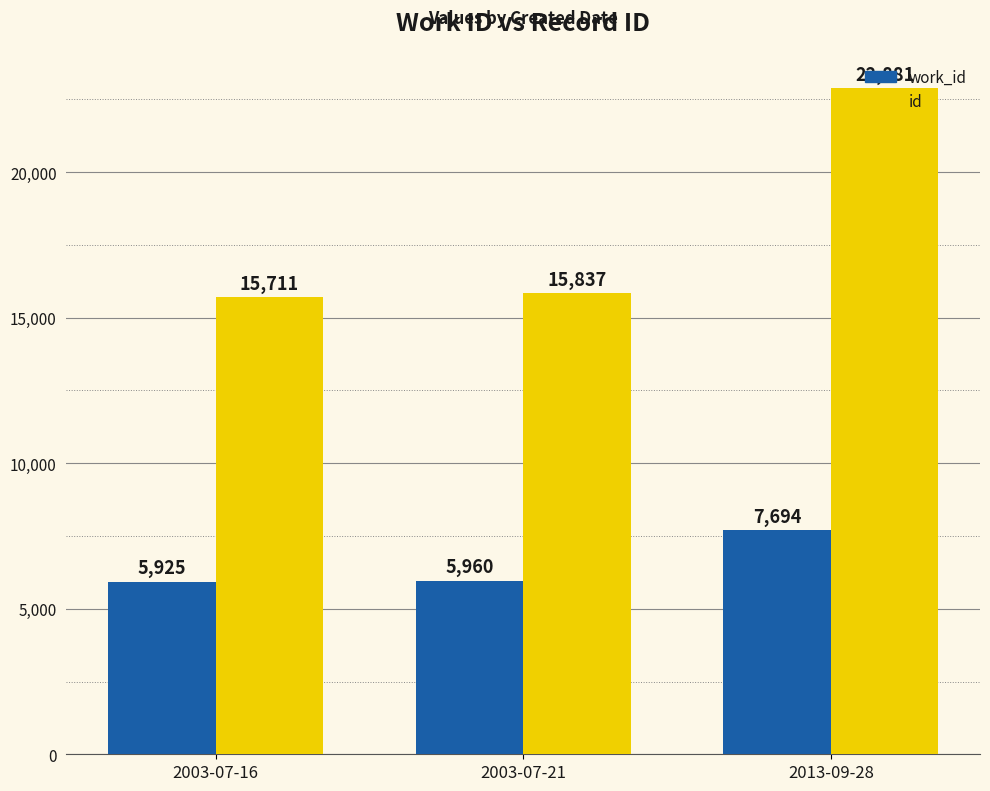

What is the spread (max minus min) of values at 2013-09-28?

15187